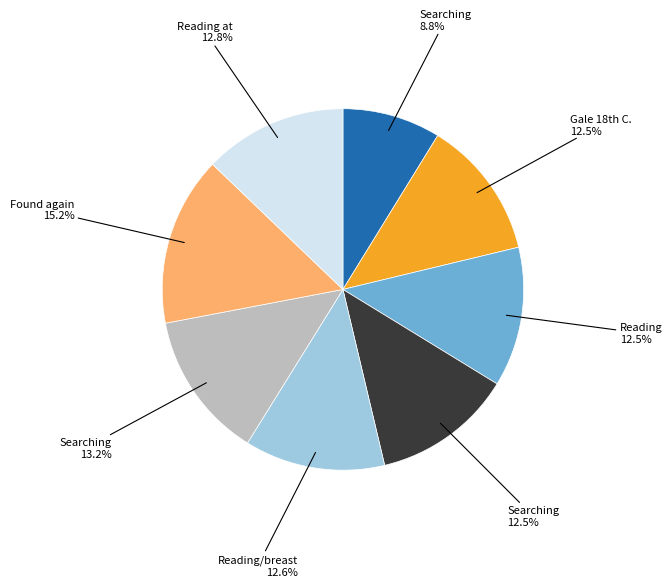

Does any single category account for the majority?

No